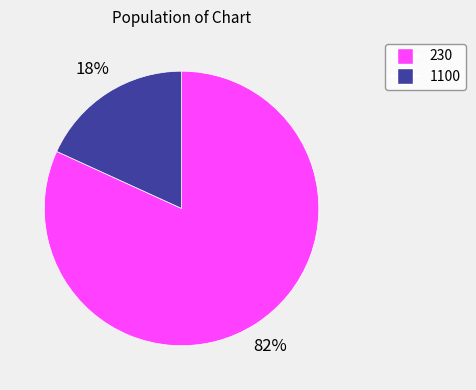

Do 230 and 1100 together represent more than half of the pie?

Yes